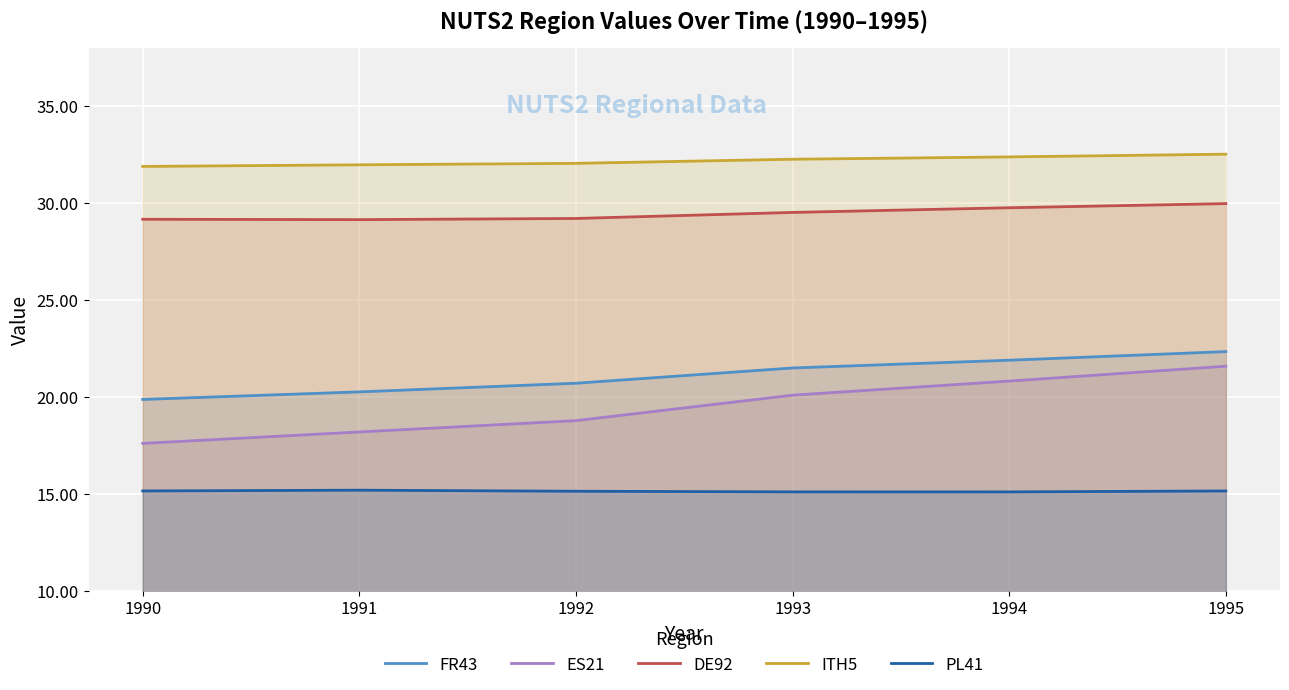

The value of DE92 at 1990 is 29.1. True or false?

True